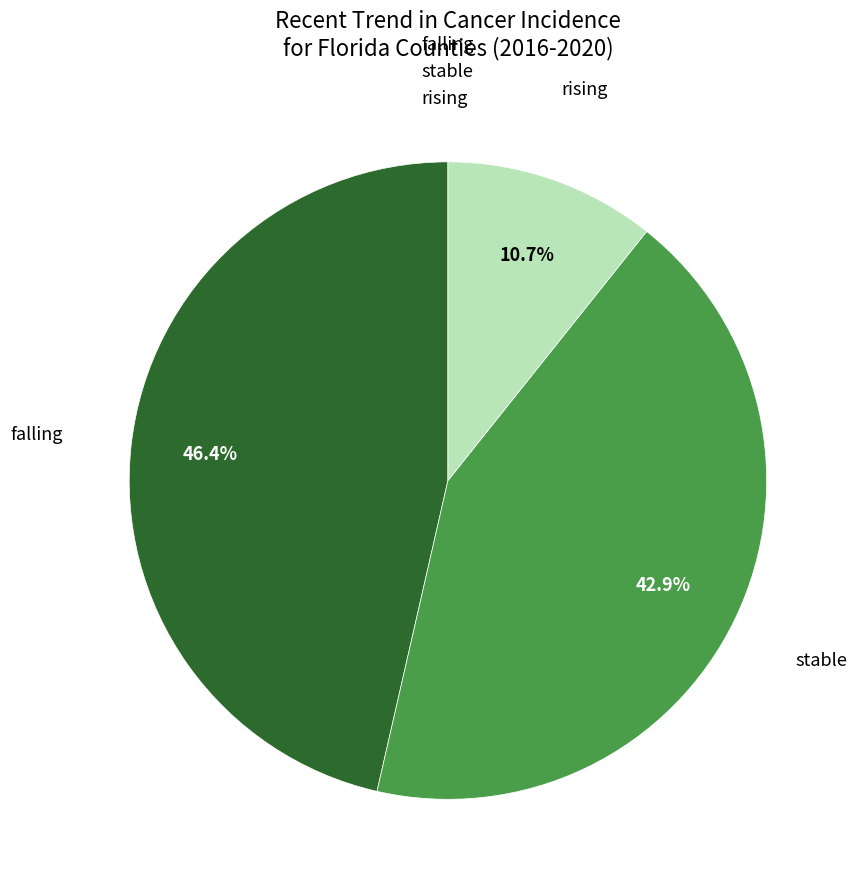

Does any single category account for the majority?

No